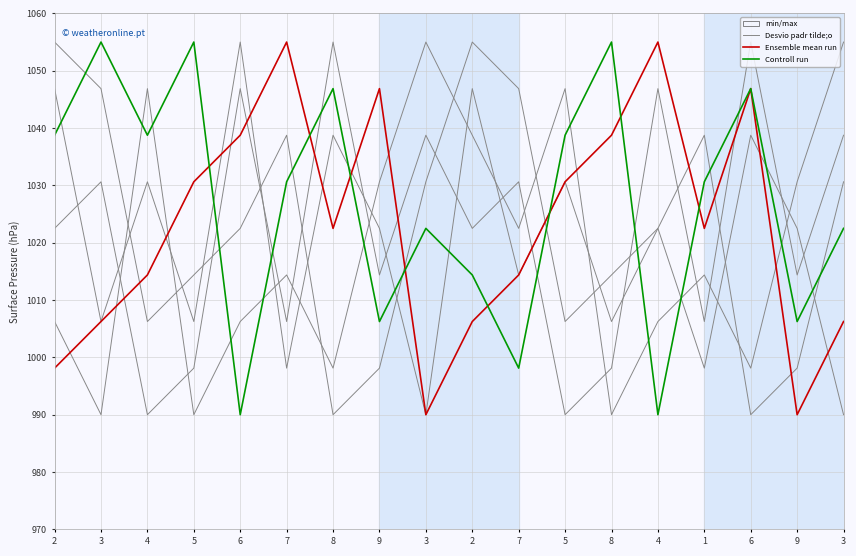

Does the chart have visible grid lines?

Yes